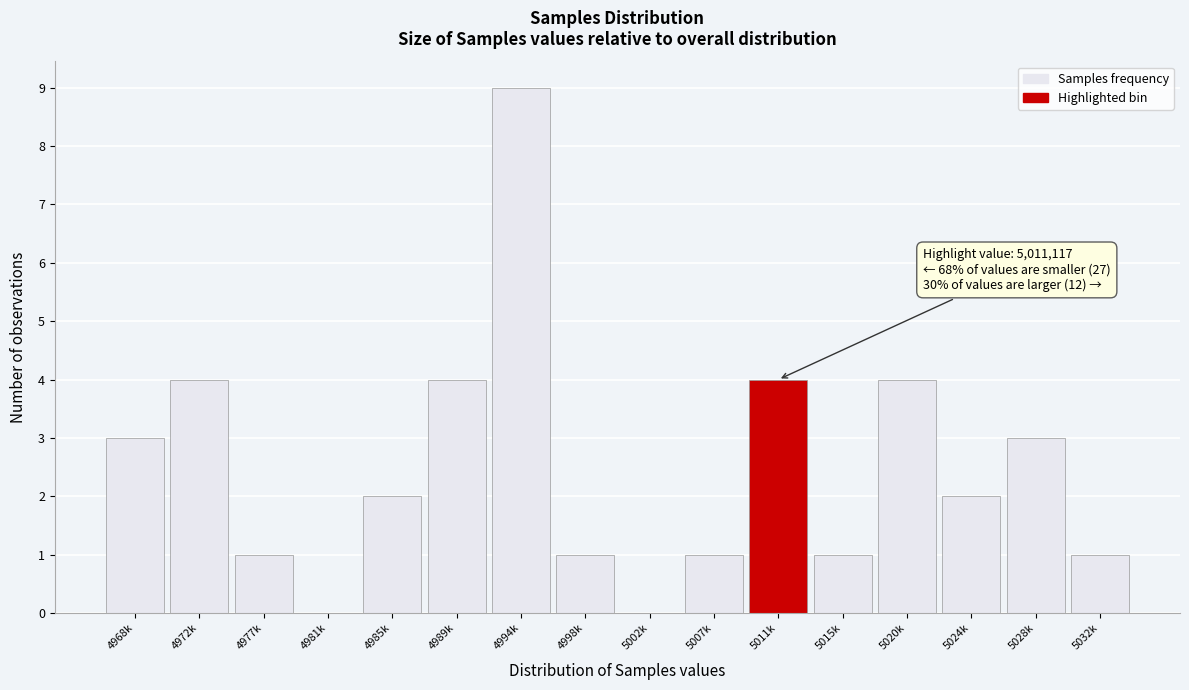

Reading left to right, transcribe all the data shown in this chart.

4968k=3	4972k=4	4977k=1	4981k=0	4985k=2	4989k=4	4994k=9	4998k=1	5002k=0	5007k=1	5011k=4	5015k=1	5020k=4	5024k=2	5028k=3	5032k=1